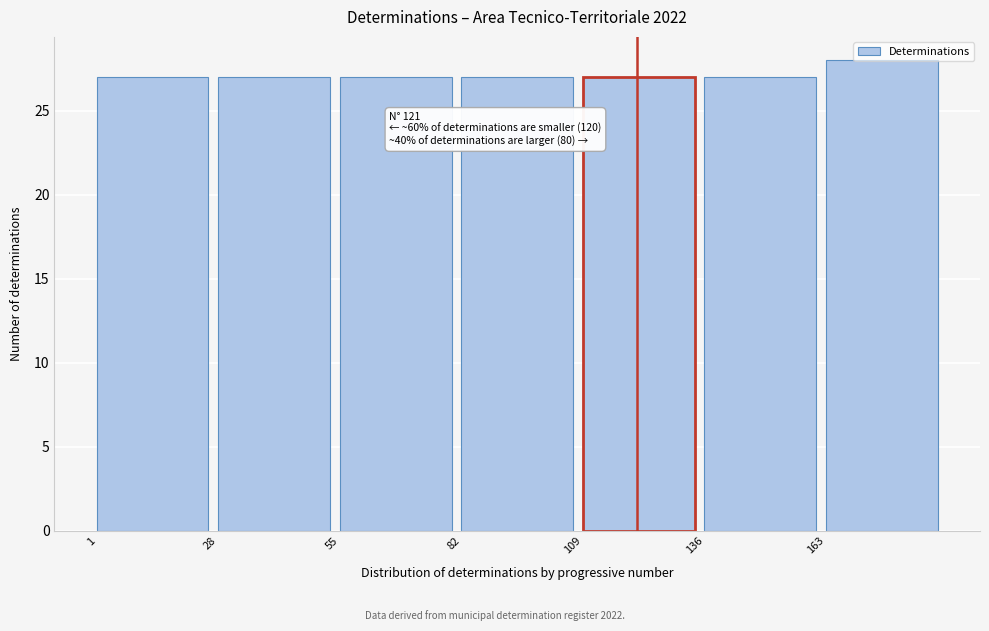

Which range on the x-axis has the tallest bar?

163 to 190